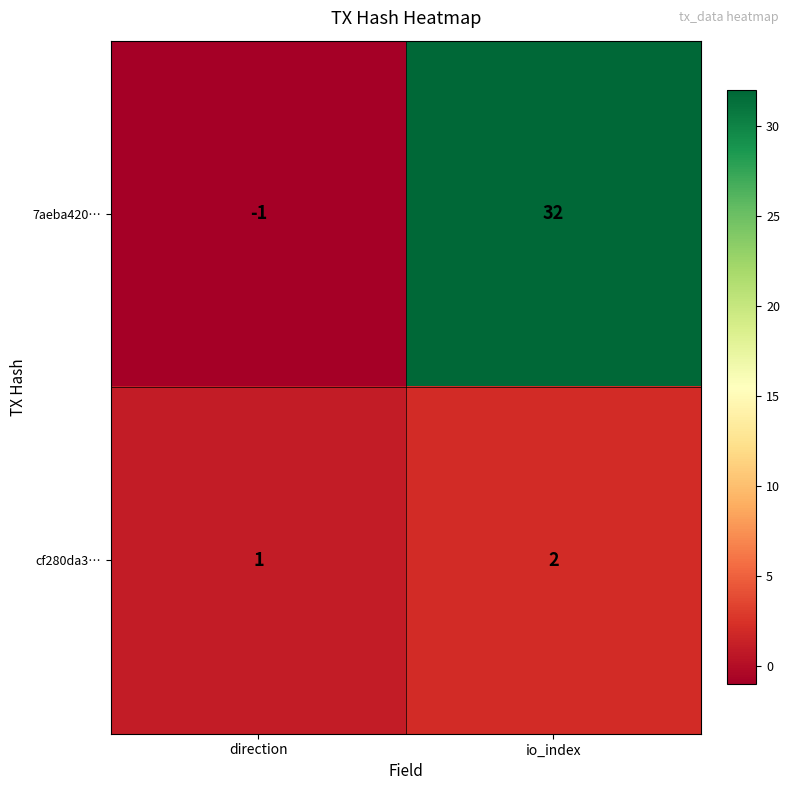

The value of 7aeba420… at io_index is 32. True or false?

True